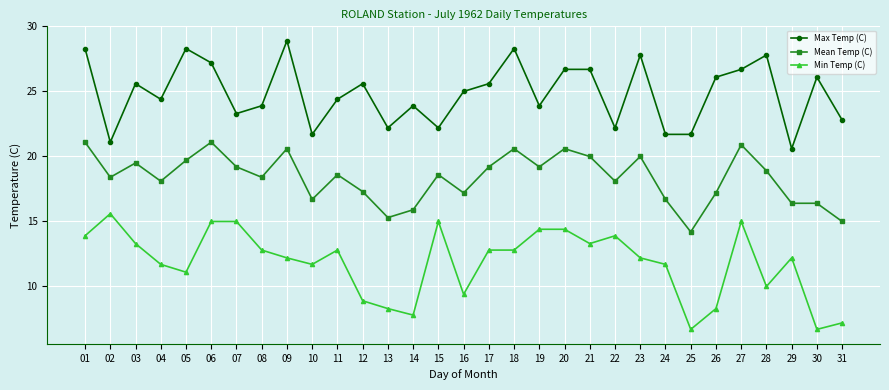

List the series in order of their overall mean, highest first.

Max Temp (C), Mean Temp (C), Min Temp (C)